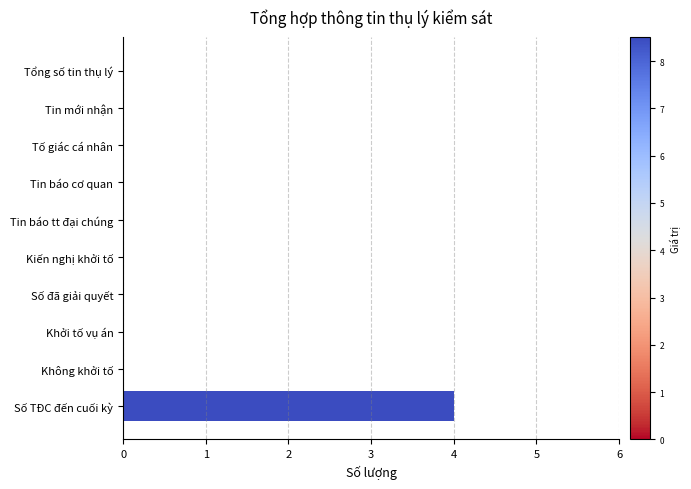

Is it true that the value at Số TĐC đến cuối kỳ is 4?

True